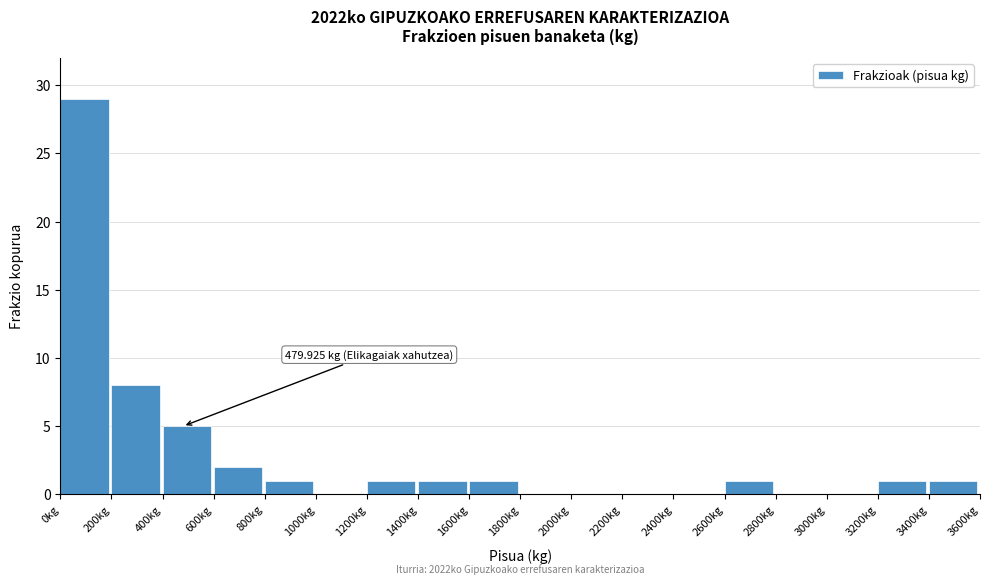

Over which range of the x-axis is the bar tallest?

0 to 200